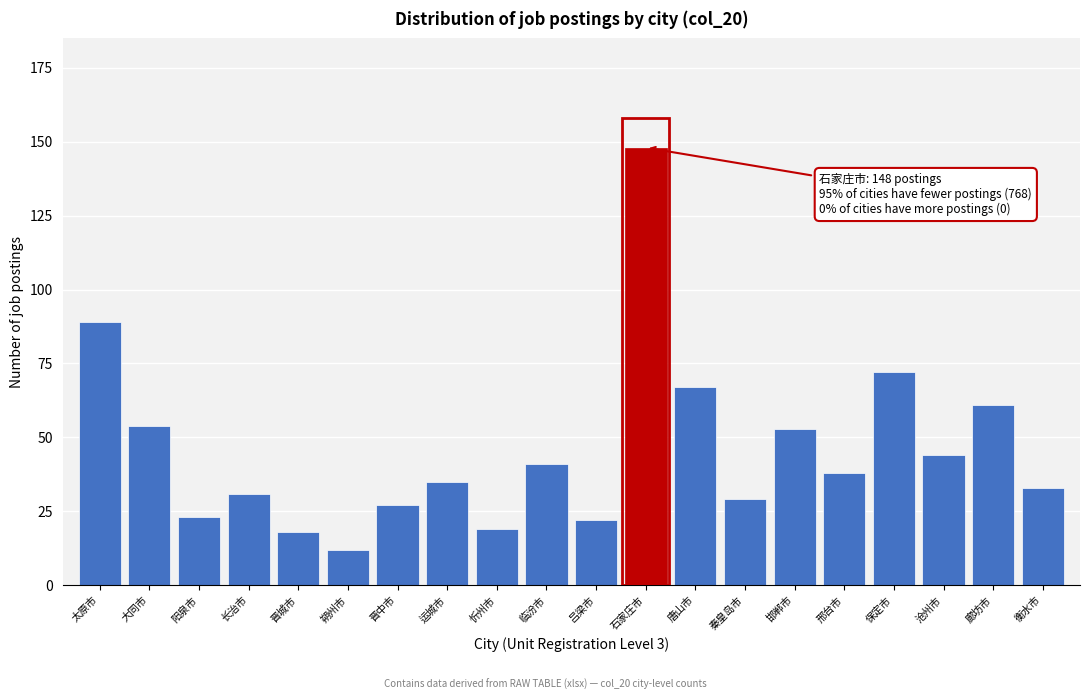

Reading left to right, list all the values displayed in this chart.

太原市=89	大同市=54	阳泉市=23	长治市=31	晋城市=18	朔州市=12	晋中市=27	运城市=35	忻州市=19	临汾市=41	吕梁市=22	石家庄市=148	唐山市=67	秦皇岛市=29	邯郸市=53	邢台市=38	保定市=72	沧州市=44	廊坊市=61	衡水市=33